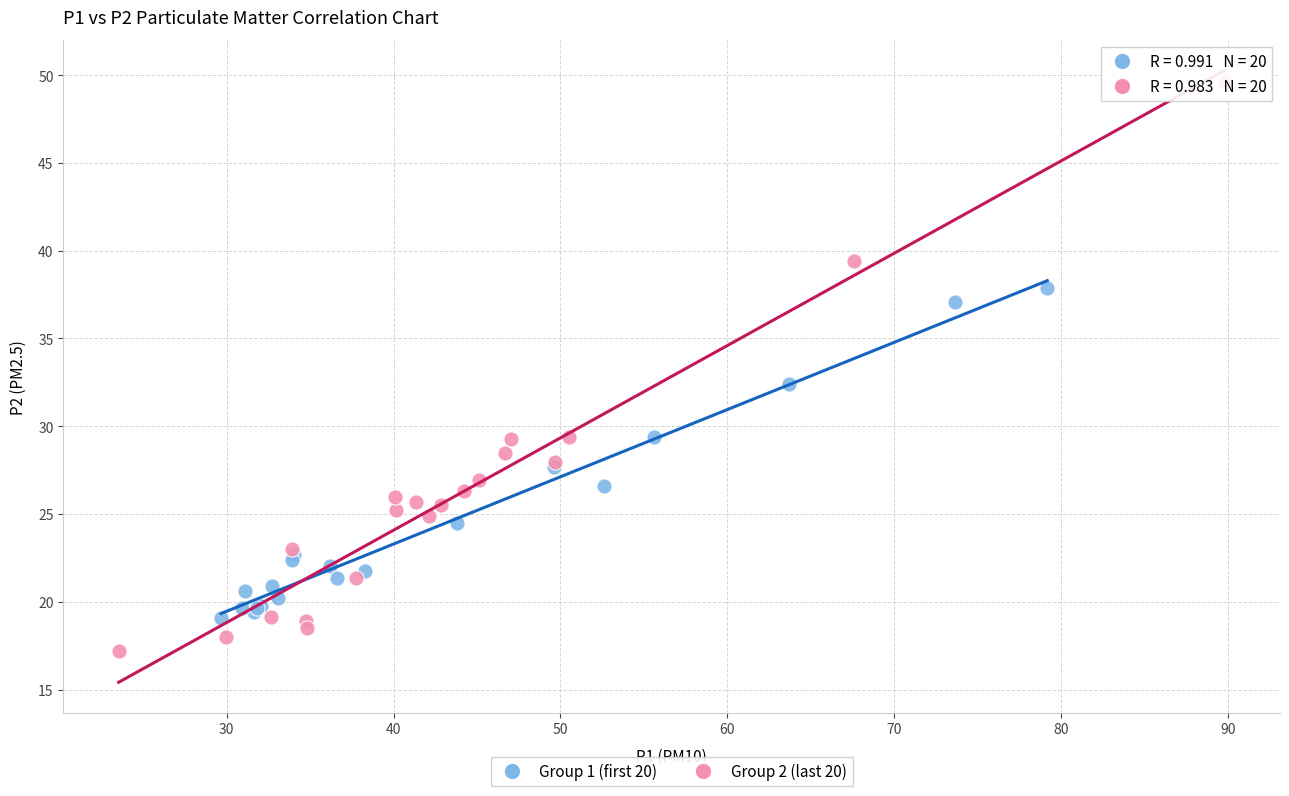

Which series reaches the maximum Y coordinate?

Group 2 (last 20)